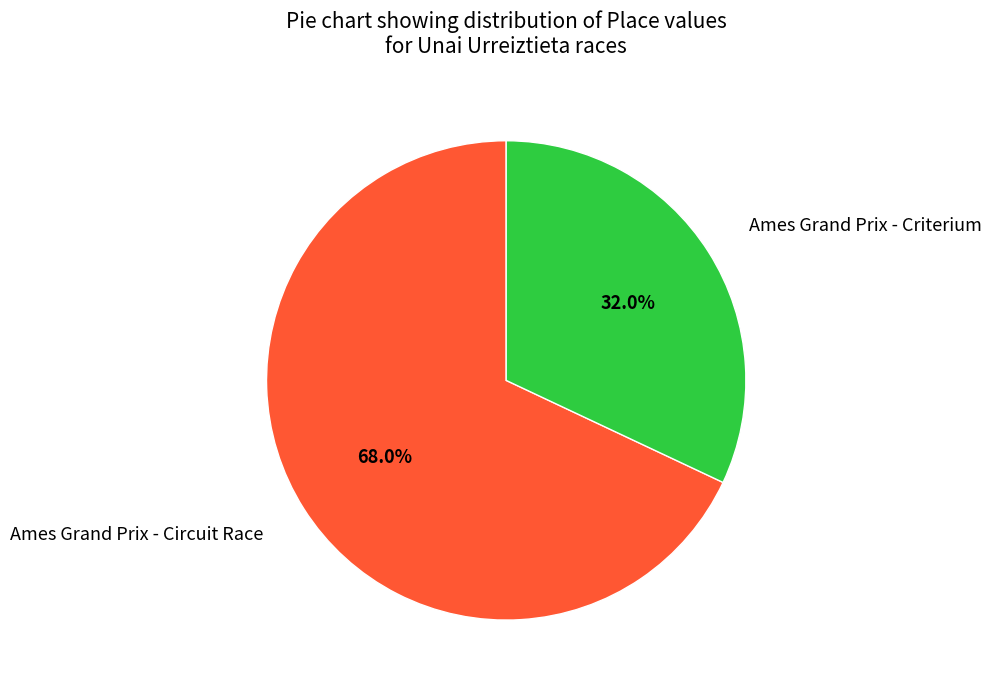

Is there any slice that represents more than half of the pie?

Yes